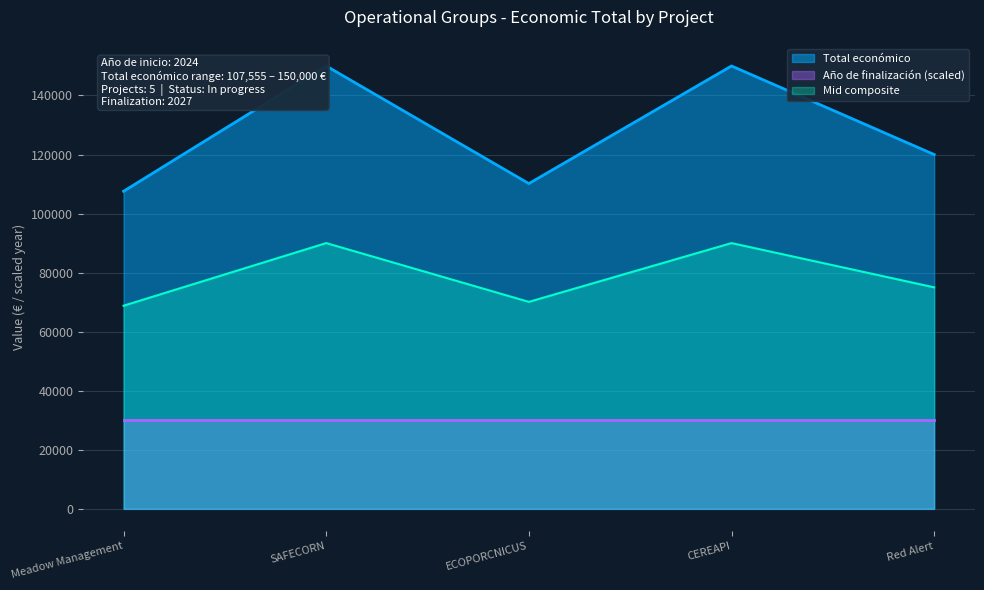

How many interior local valleys (lower than both neighbors) does the data have?

1